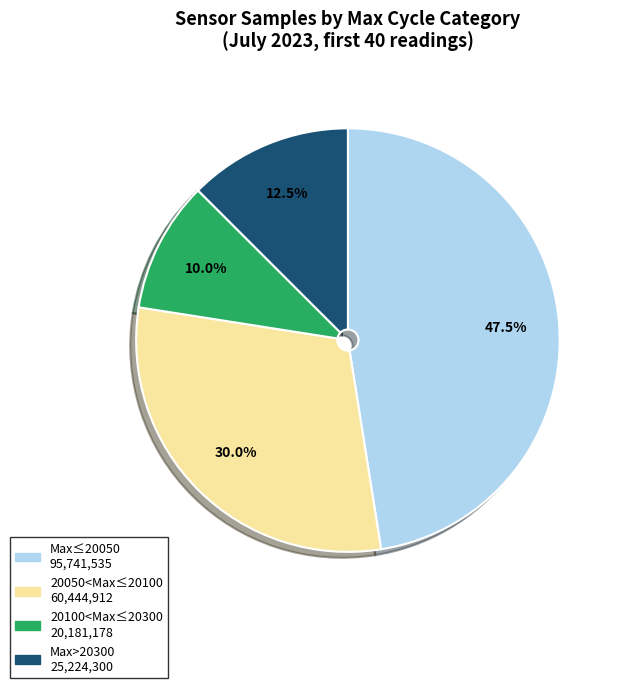

Is there a majority slice in this chart?

No